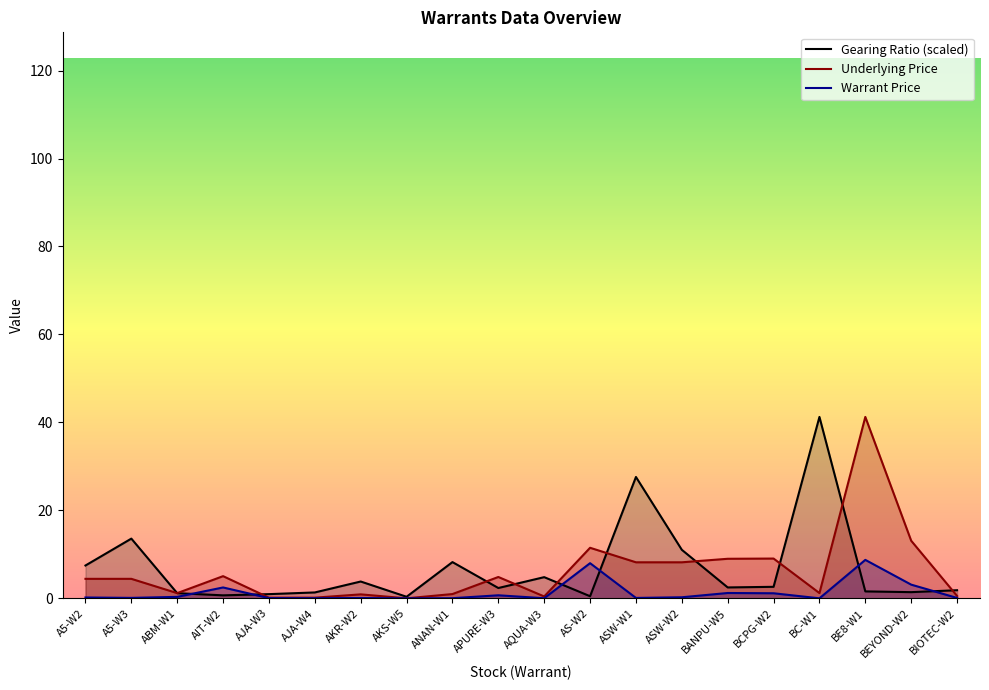

What is the difference between the maximum and minimum values in the Underlying Price series?

41.2